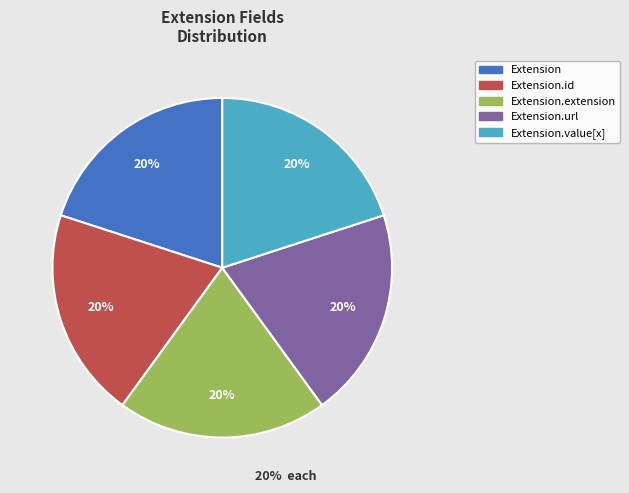

Is there any slice that represents more than half of the pie?

No